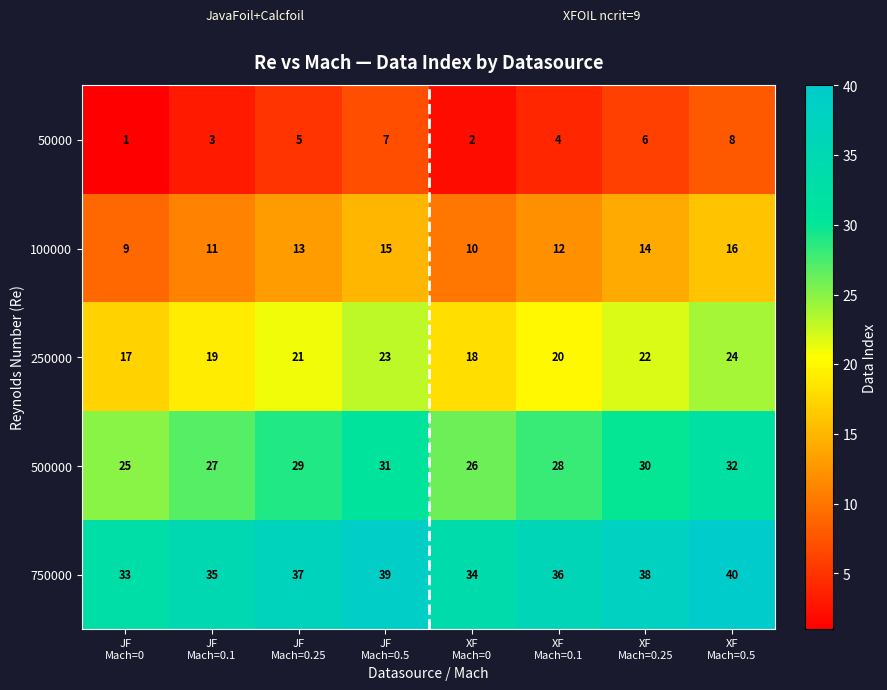

What is the difference between the maximum and minimum values in the 750000 series?

7